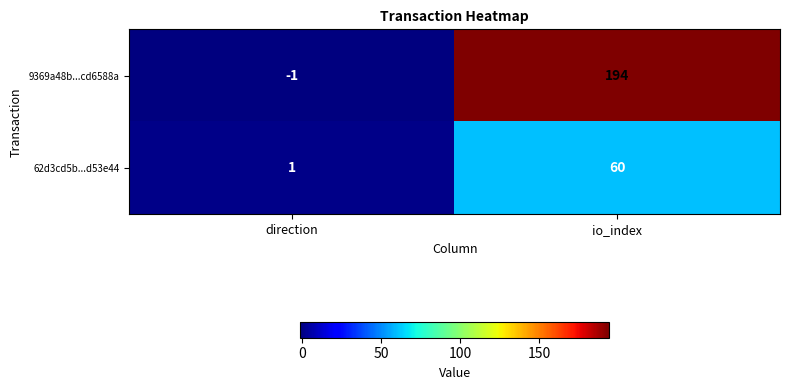

At which category does the chart reach its minimum across all series?

direction